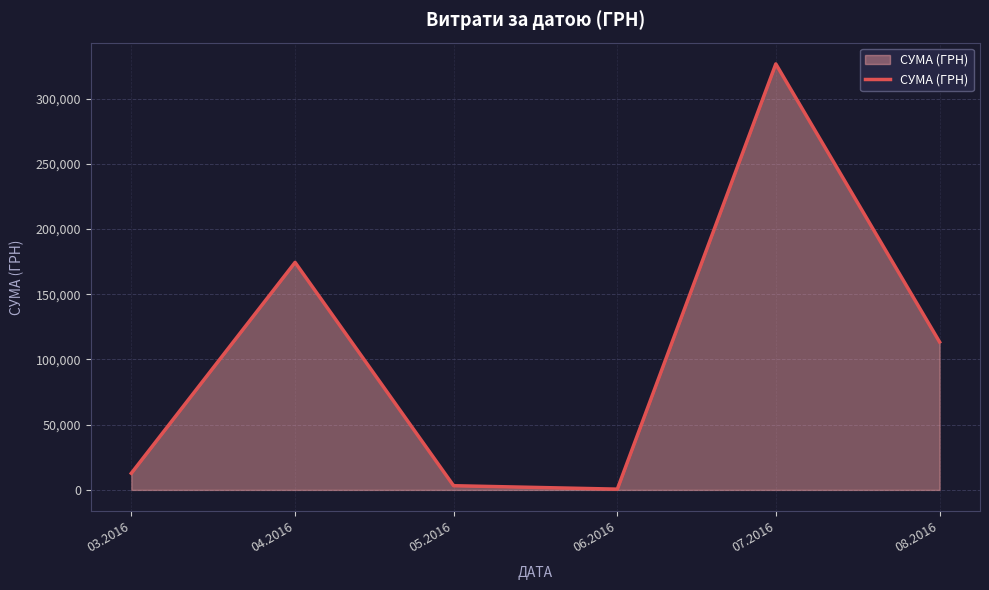

How many interior local peaks (higher than both neighbors) does the data have?

2